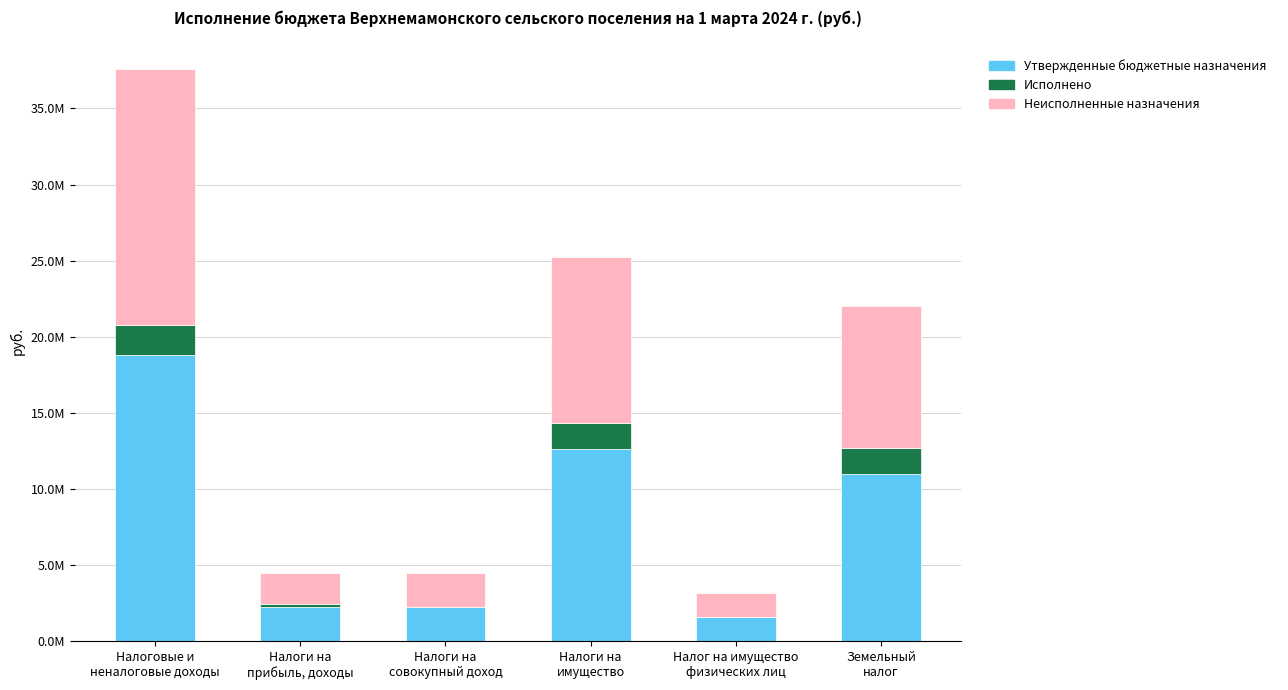

What is the average value of the Исполнено series?

935477.1